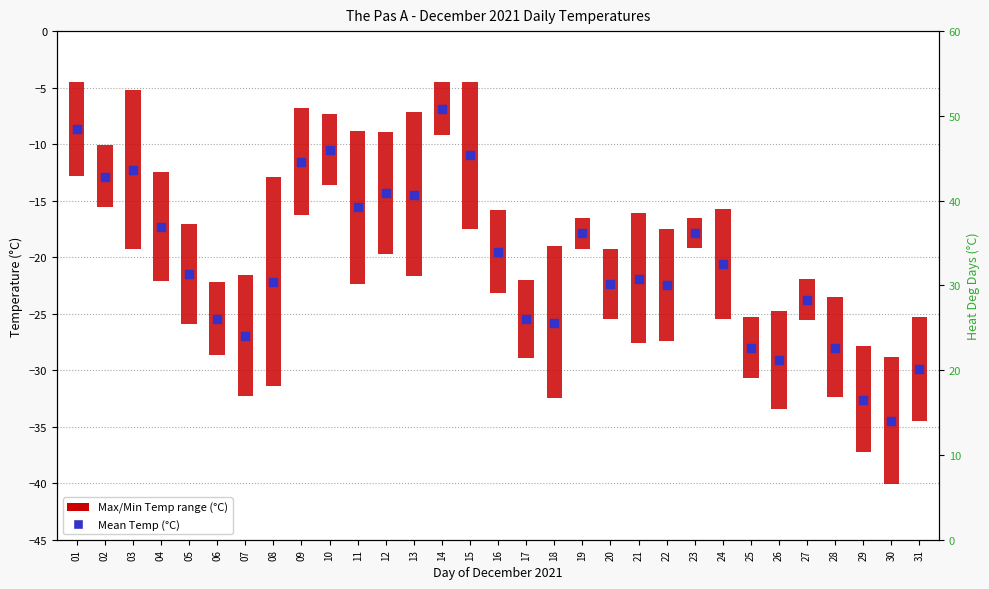

What is the change in value from 16 to 20?

-2.9